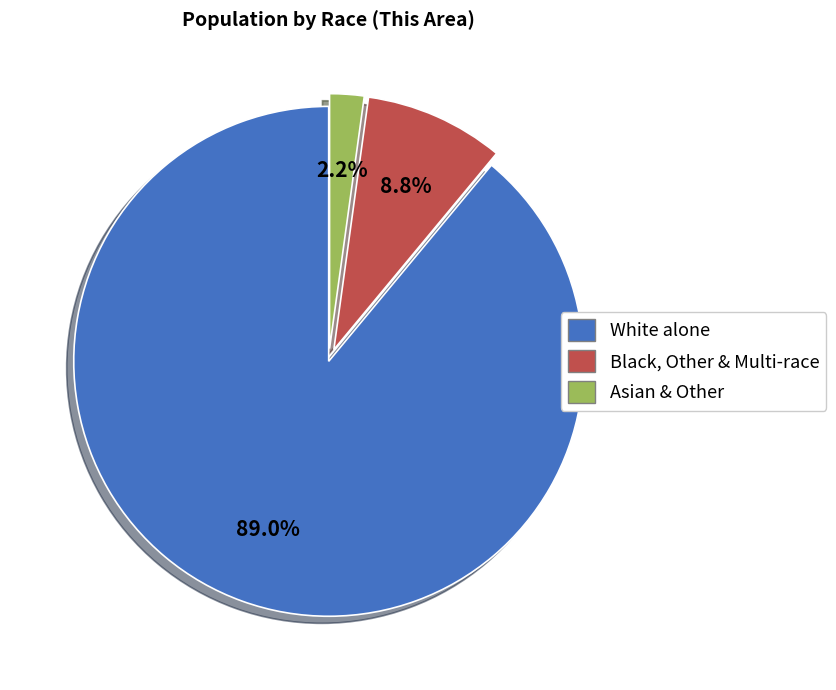

What is the smallest slice in the pie chart?

Asian & Other